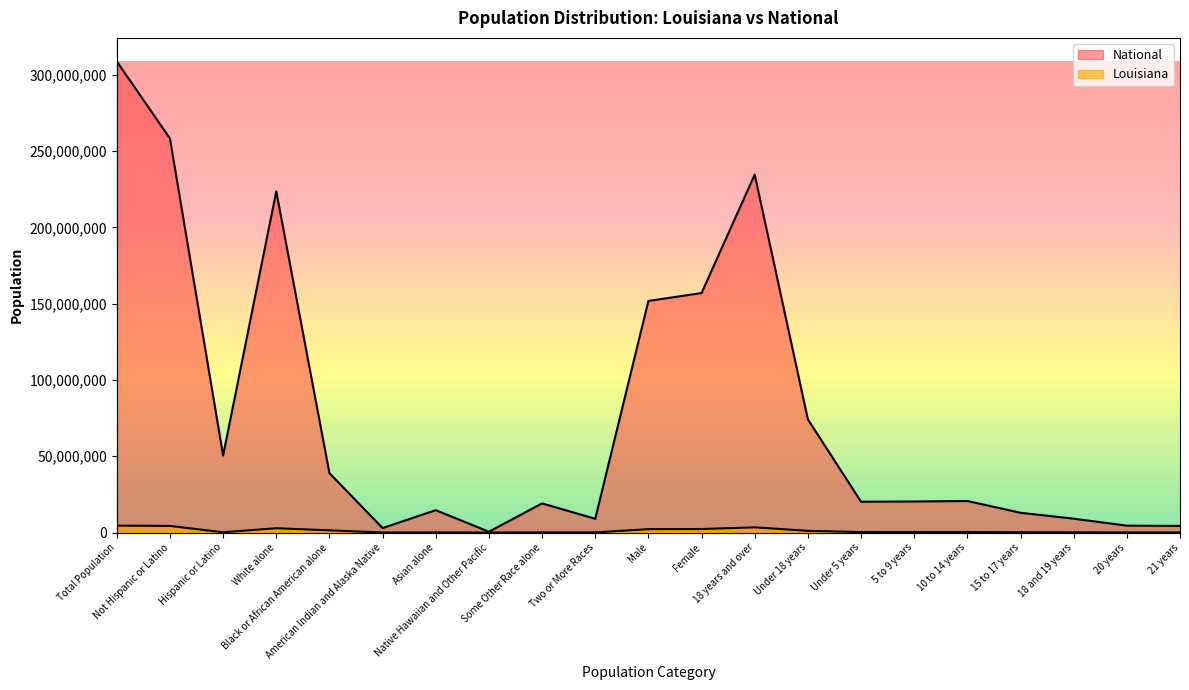

What is the label of the 8th point from the right?

Under 18 years